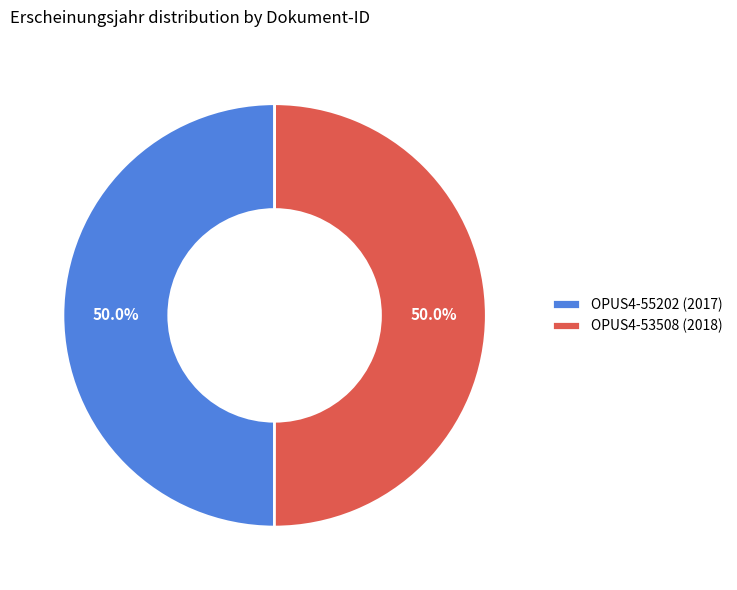

Is it true that OPUS4-53508 is 50% of the pie?

True